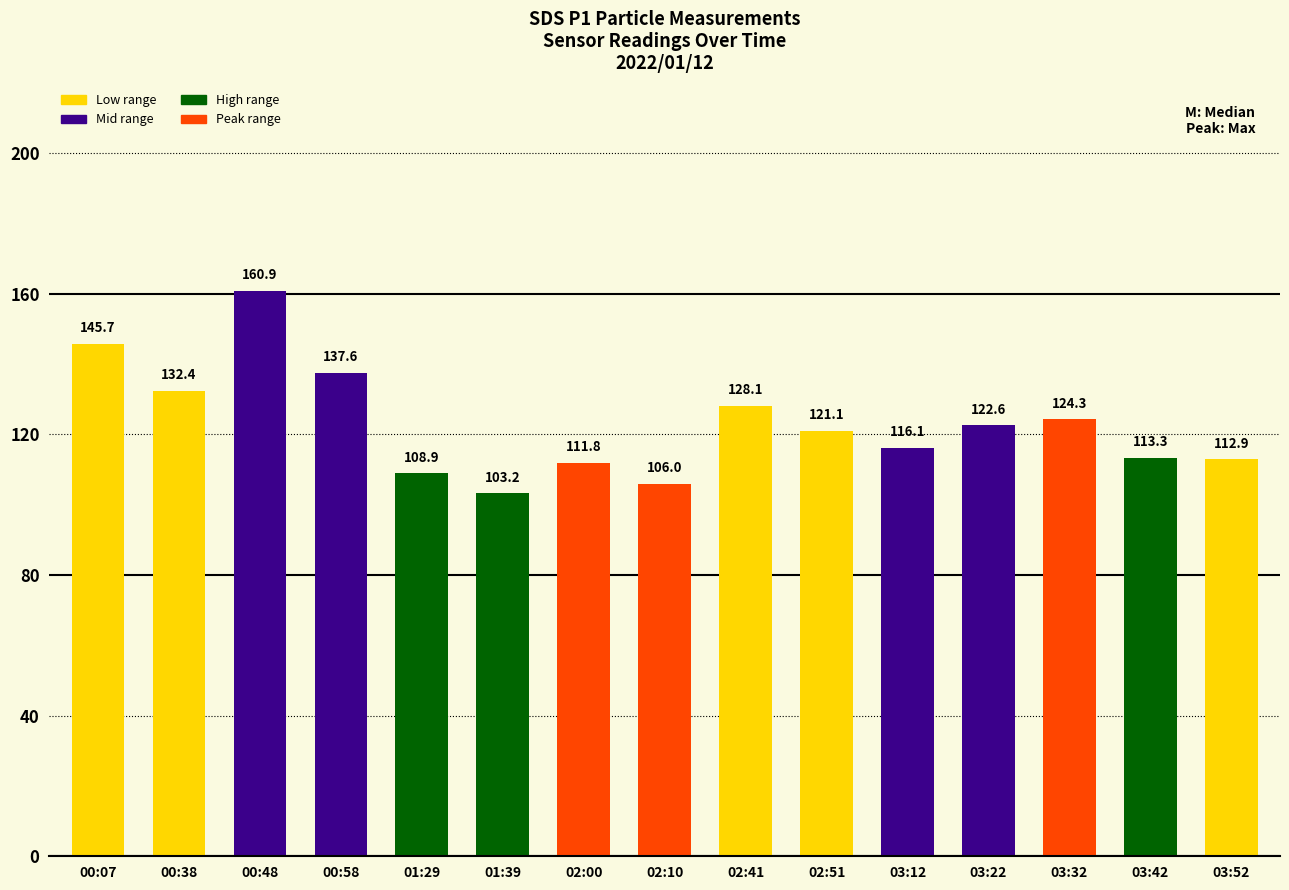

Where is the data nearest to the value 132?

00:38